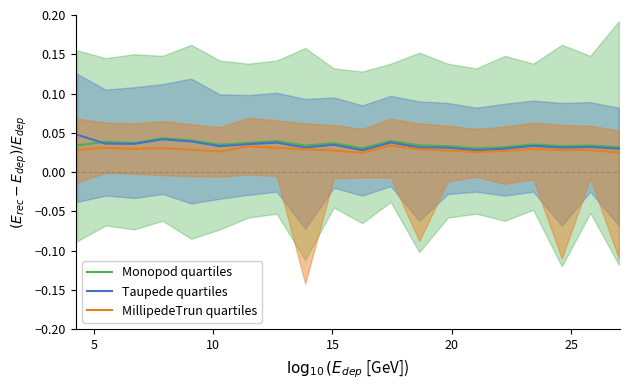

Is this an area chart (filled region under the line)?

No